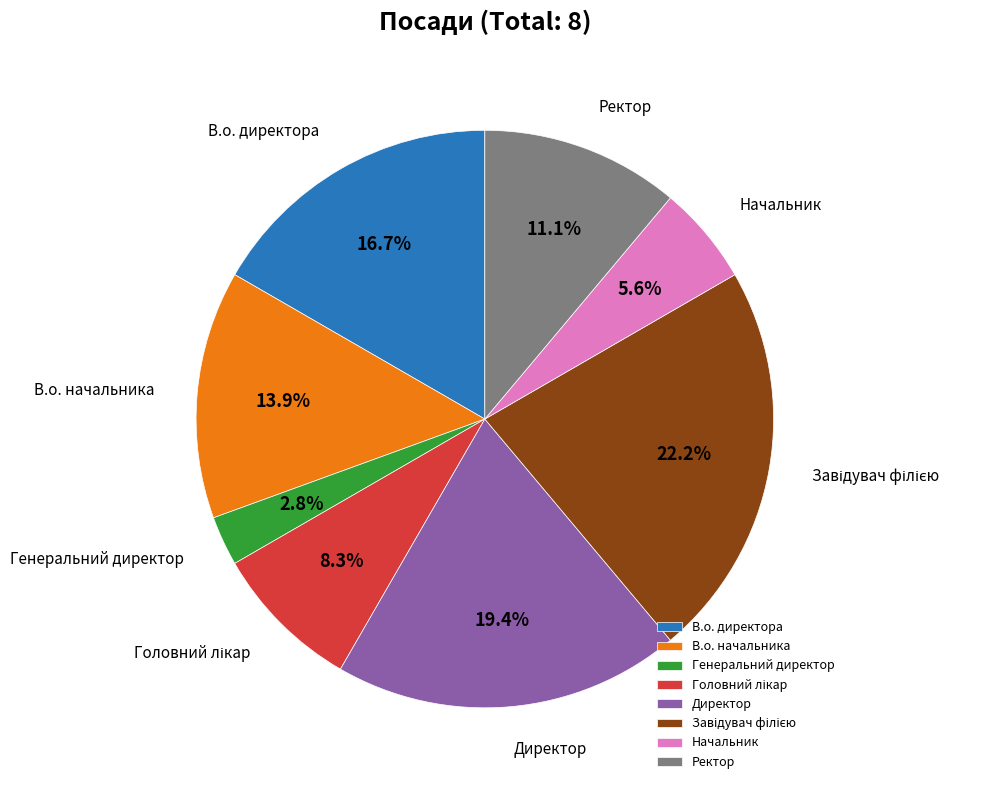

What is the ratio of the value at В.о. директора to the value at Директор?

0.9